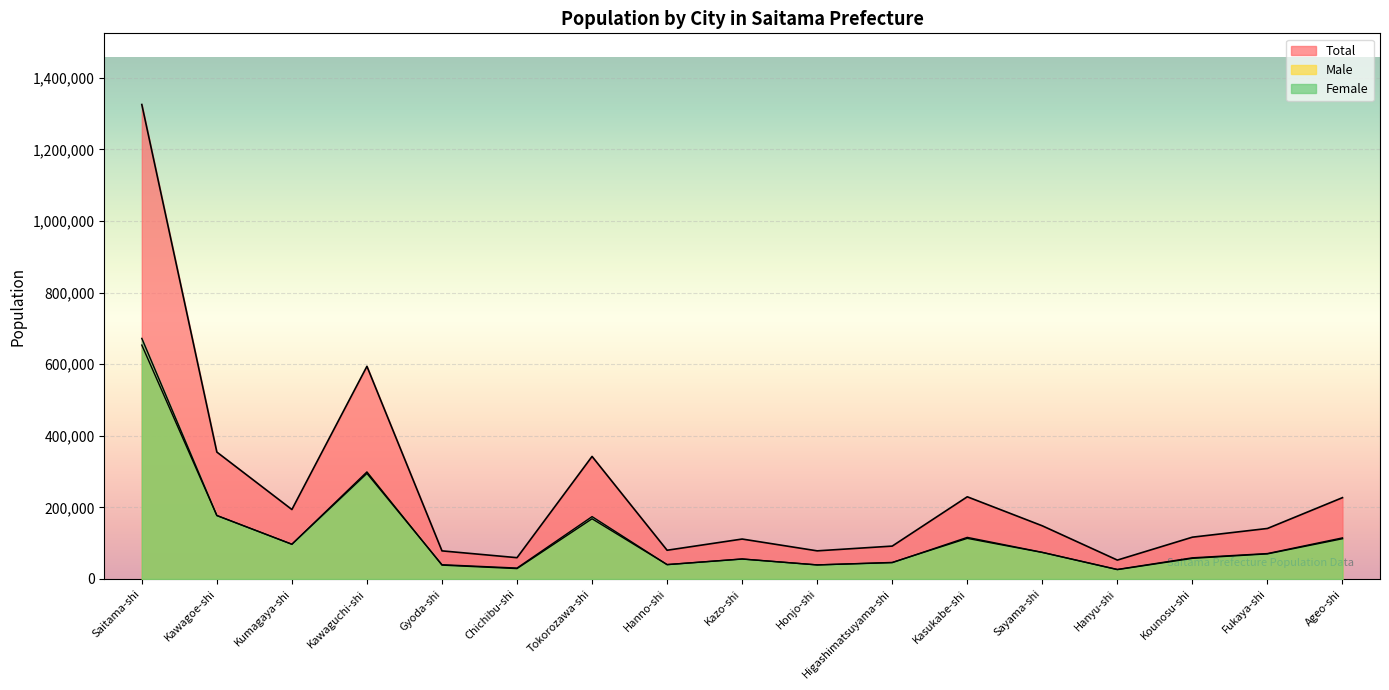

True or false: Male and Female intersect in this chart.

True